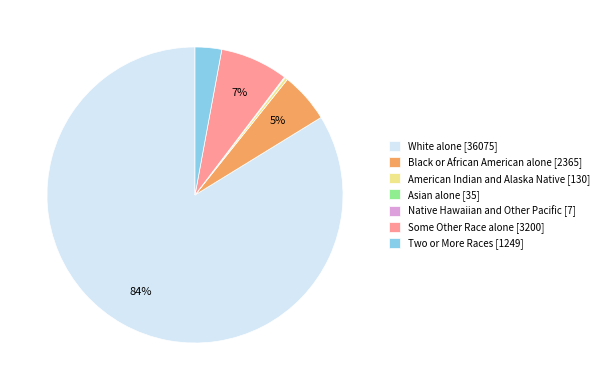

Is there any slice that represents more than half of the pie?

Yes